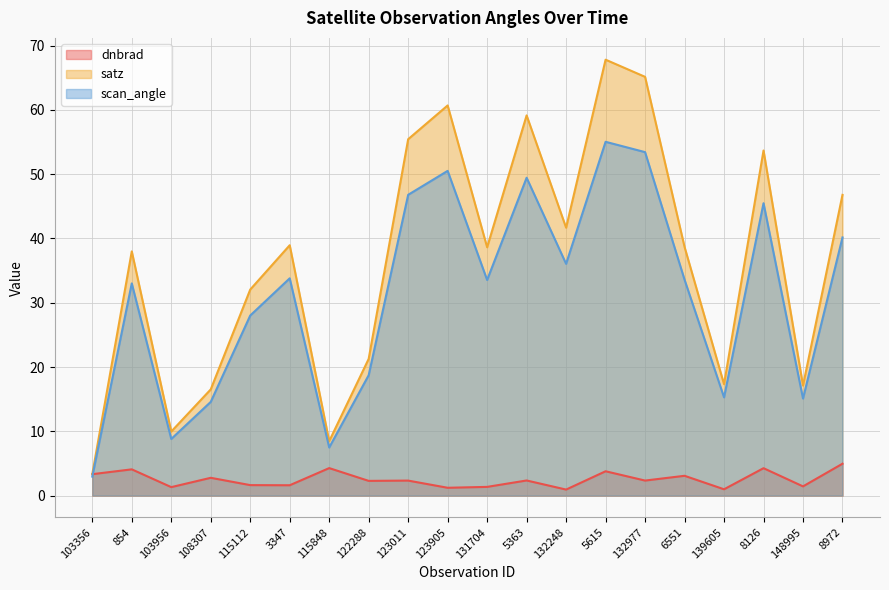

Read the satz value at 122288.

21.3